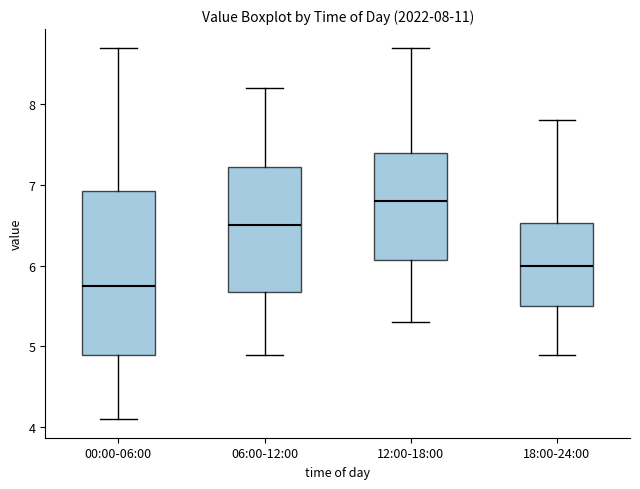

Which box is the tallest, from its lower edge to its upper edge?

00:00-06:00